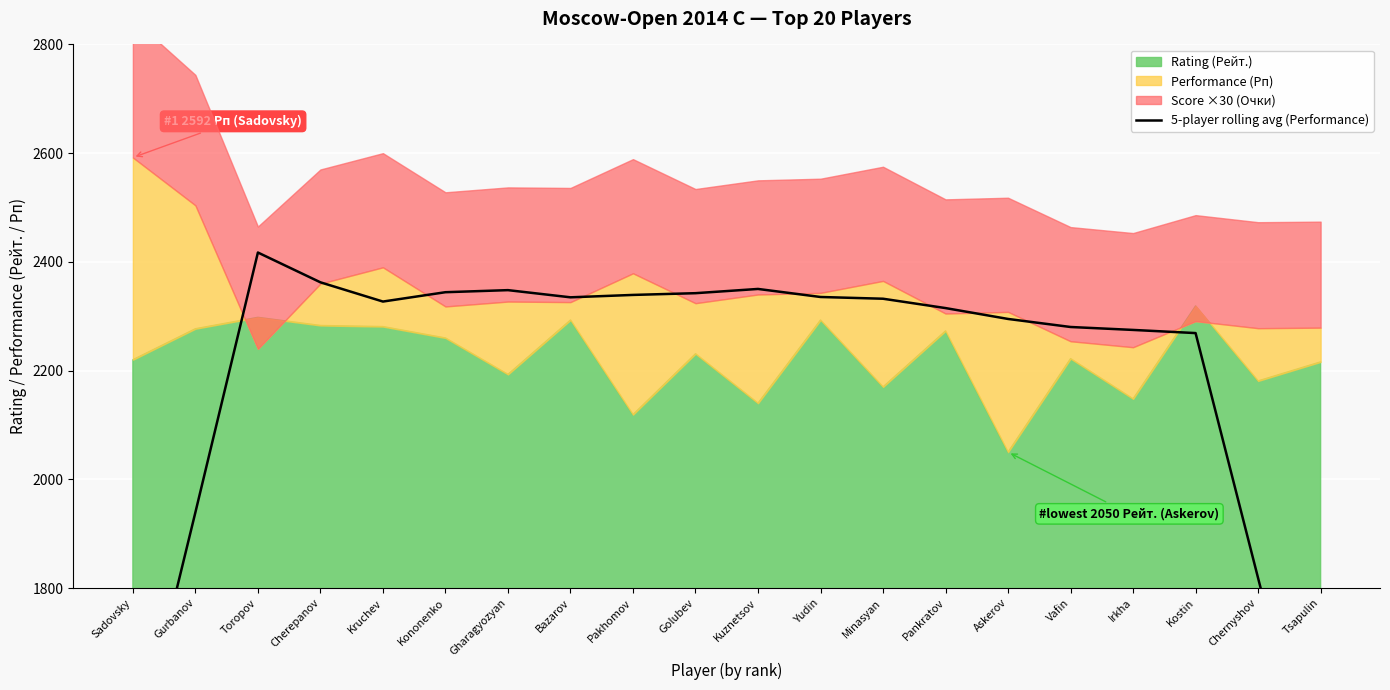

What is the value of the 19th point from the left?

1818.2